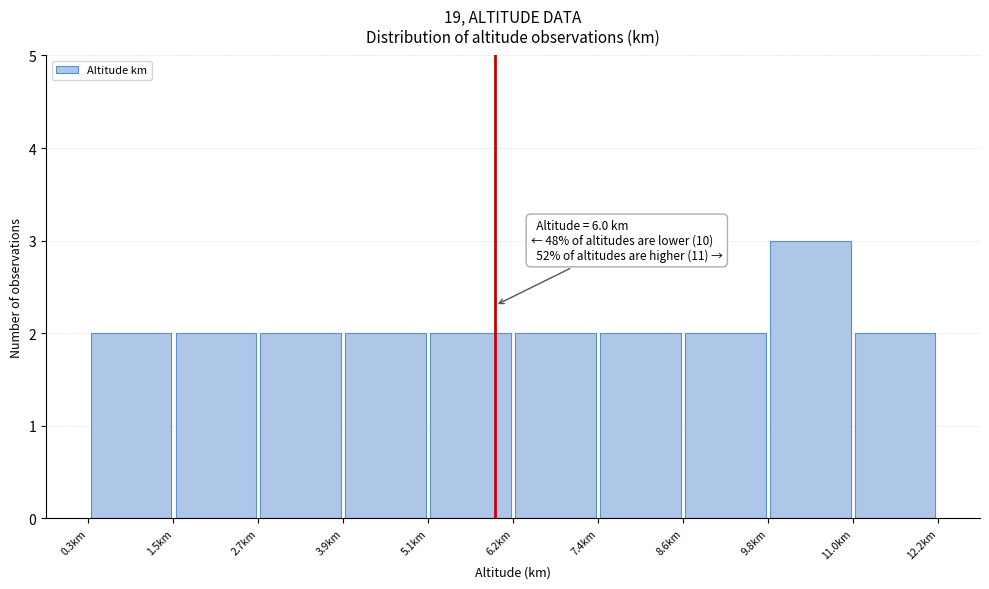

Over which range of the x-axis is the bar tallest?

9.8 to 11.0